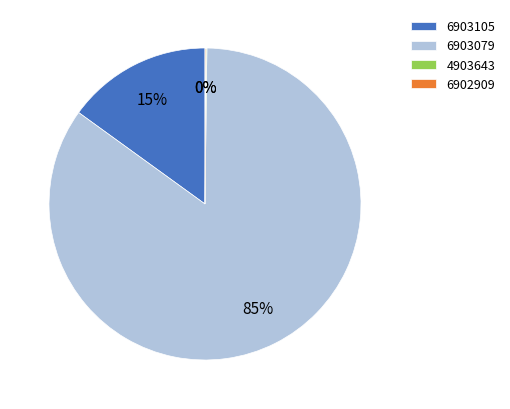

Is it true that 6903079 is 85% of the pie?

True